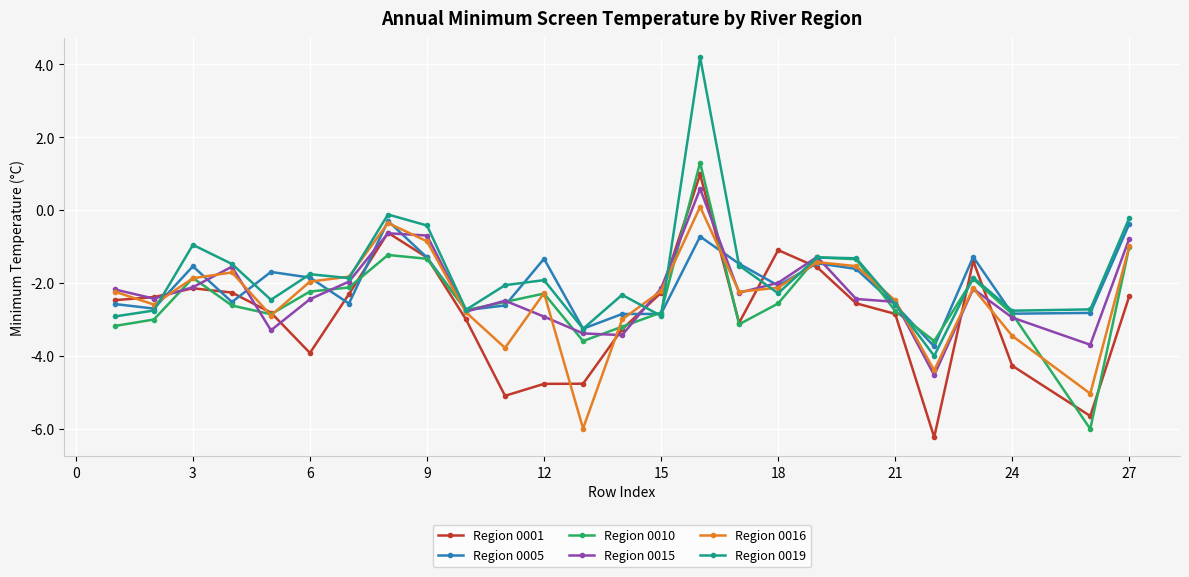

Which series has the widest spread of values?

Region 0019